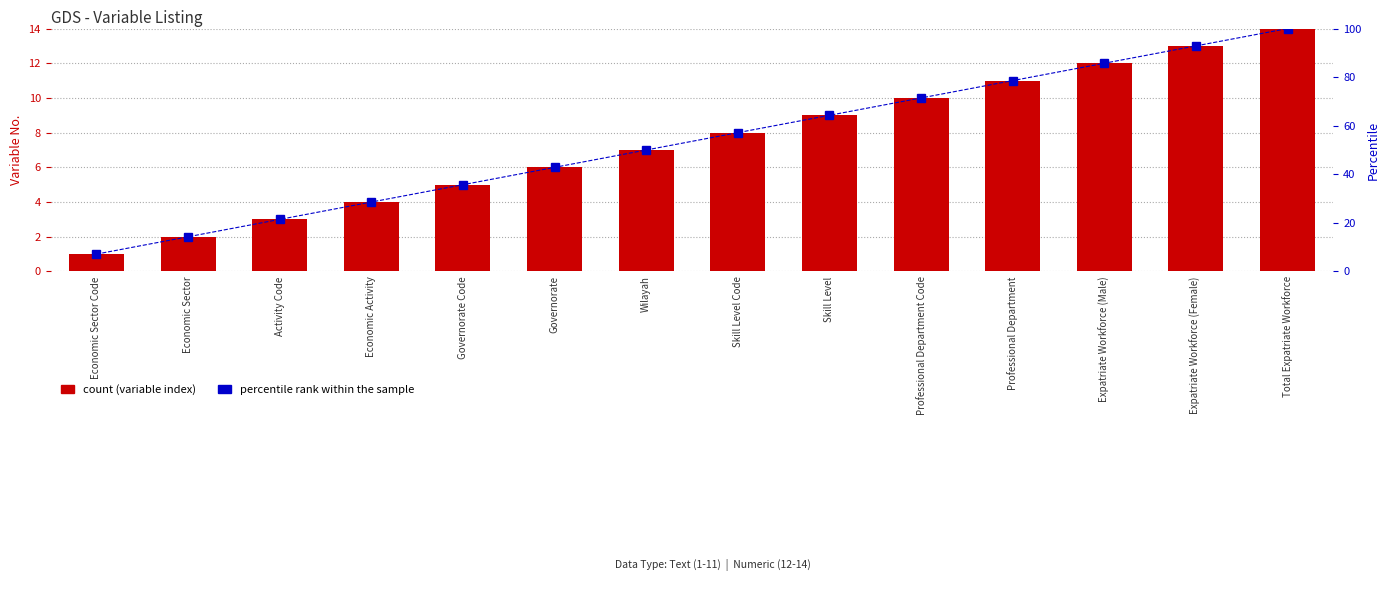

Rank the series at Expatriate Workforce (Female) from lowest to highest value.

No. (Variable Index), percentile rank within the sample